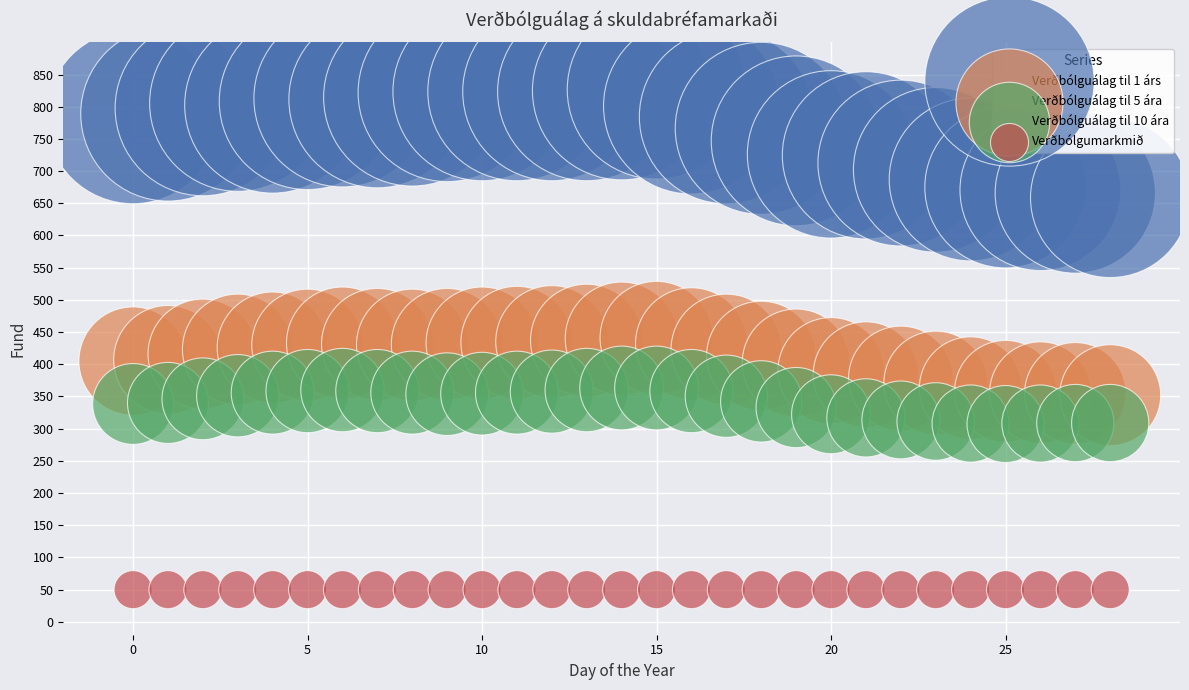

Which series contains the lowest Y value?

Verðbólgumarkmið